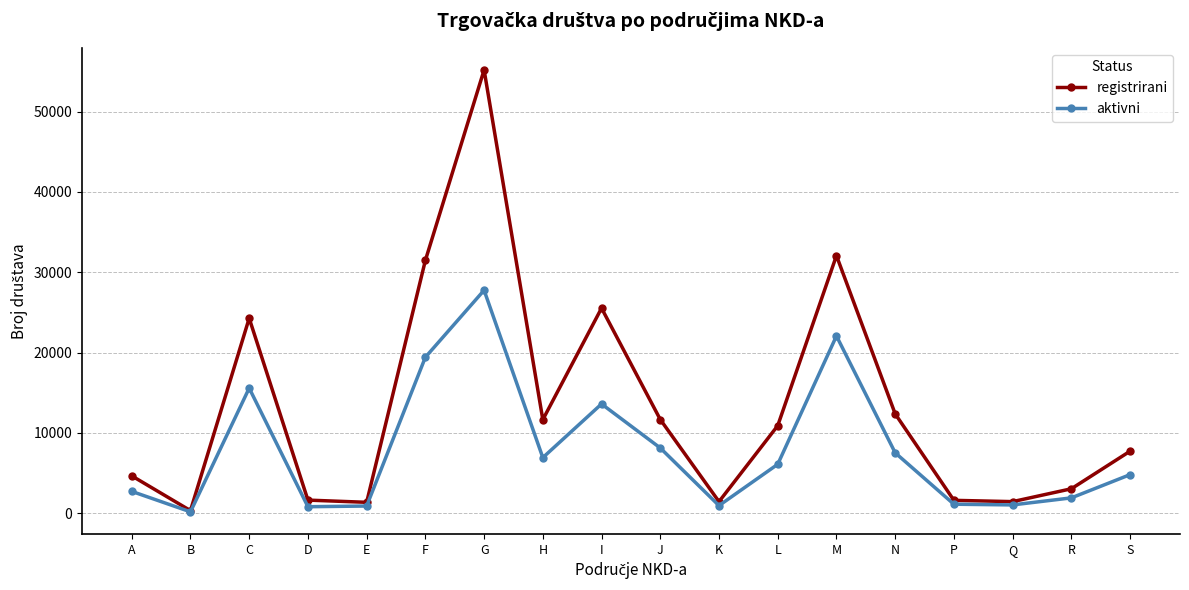

Which series changed the most between A and B?

registrirani